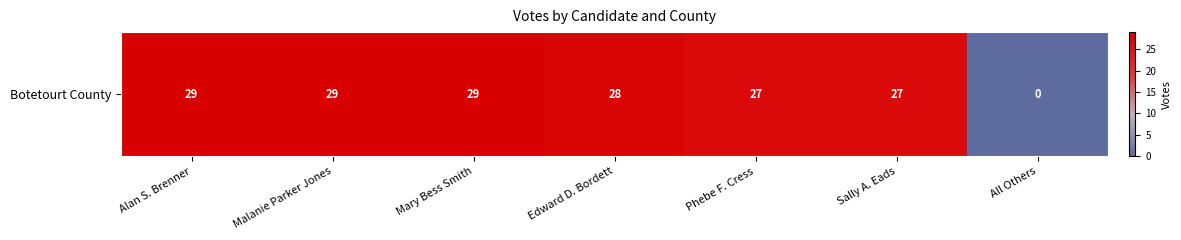

What is the greatest value displayed?

29